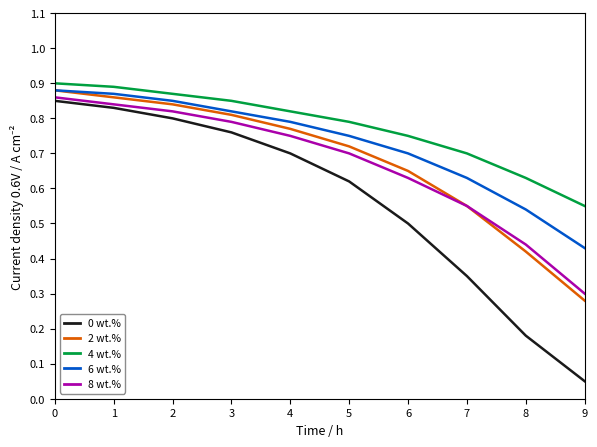

Which category has the lowest value across all series?

9